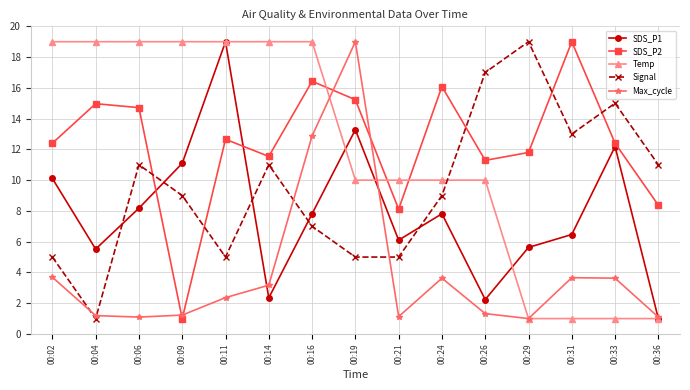

Rank the series at 00:33 from highest to lowest value.

Signal, SDS_P2, SDS_P1, Max_cycle, Temp